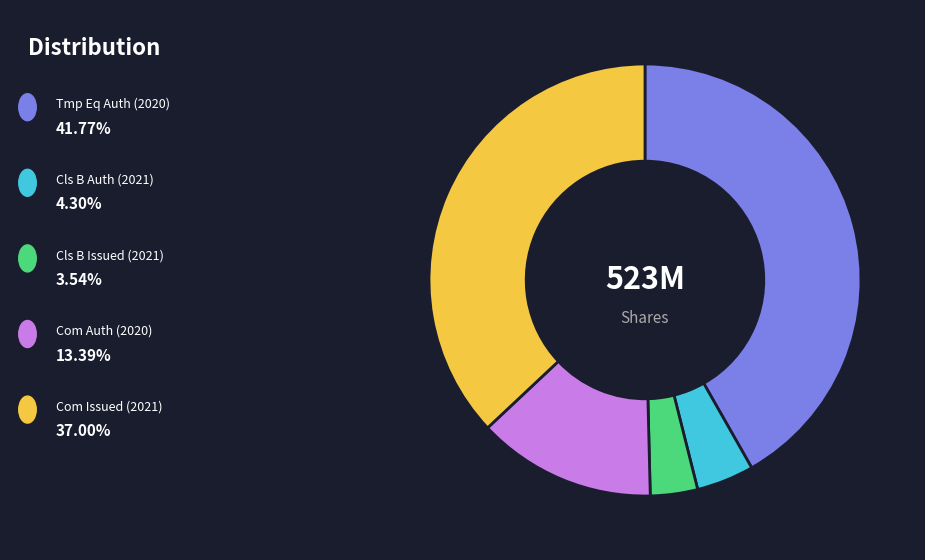

Is there any slice that represents more than half of the pie?

No